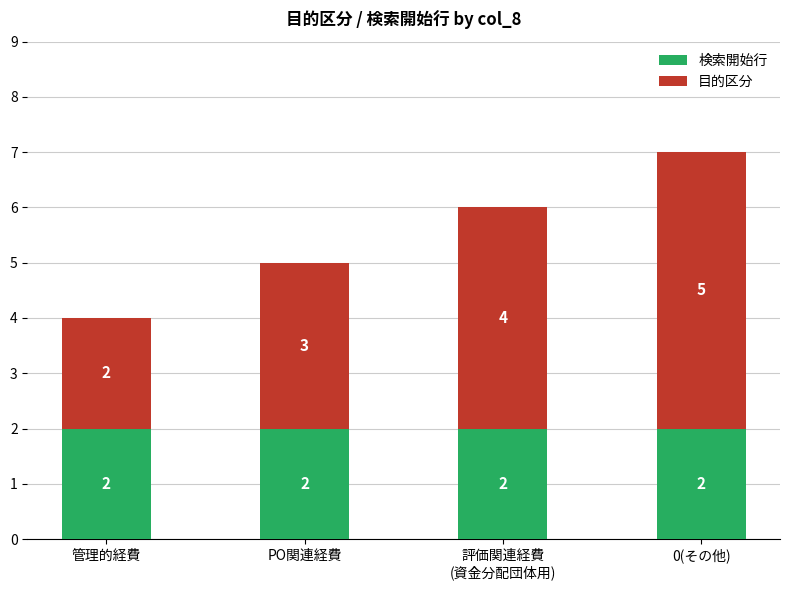

What is the total value across all series at 0(その他)?

7